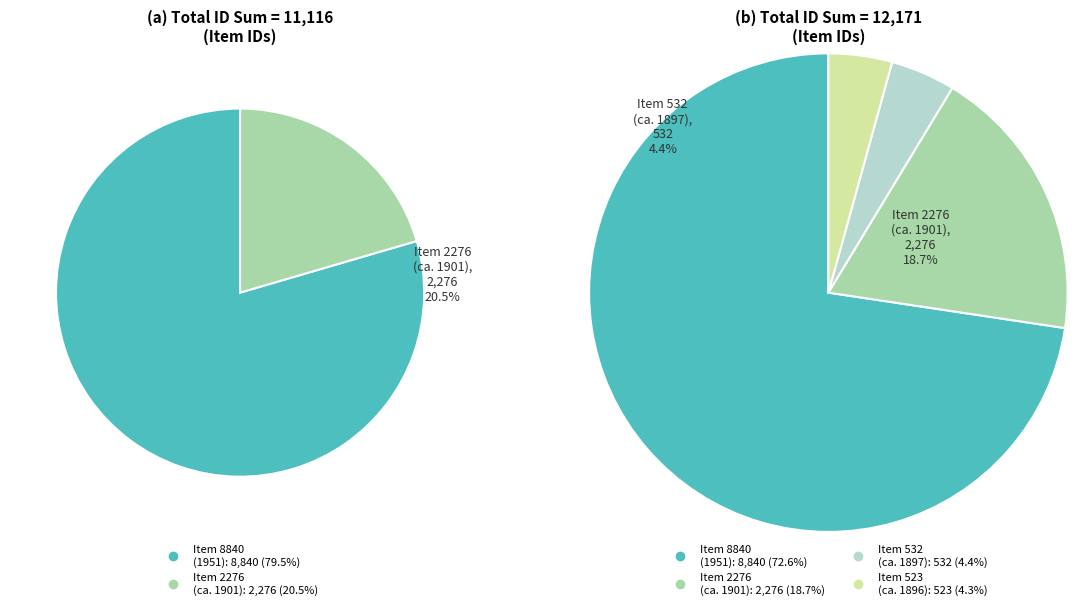

To the nearest percent, what is the combined percentage of Item 532
(ca. 1897) and Item 523
(ca. 1896)?

9%